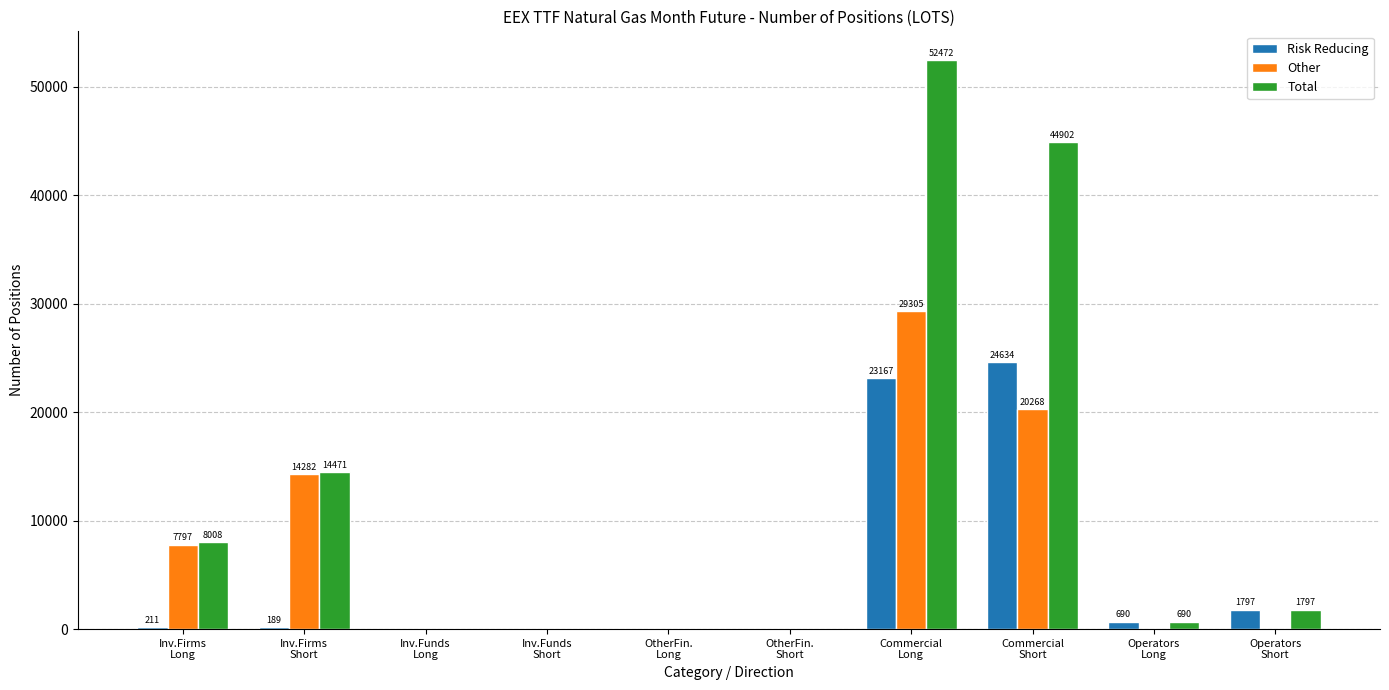

What is the highest value of the Risk Reducing series?

24634